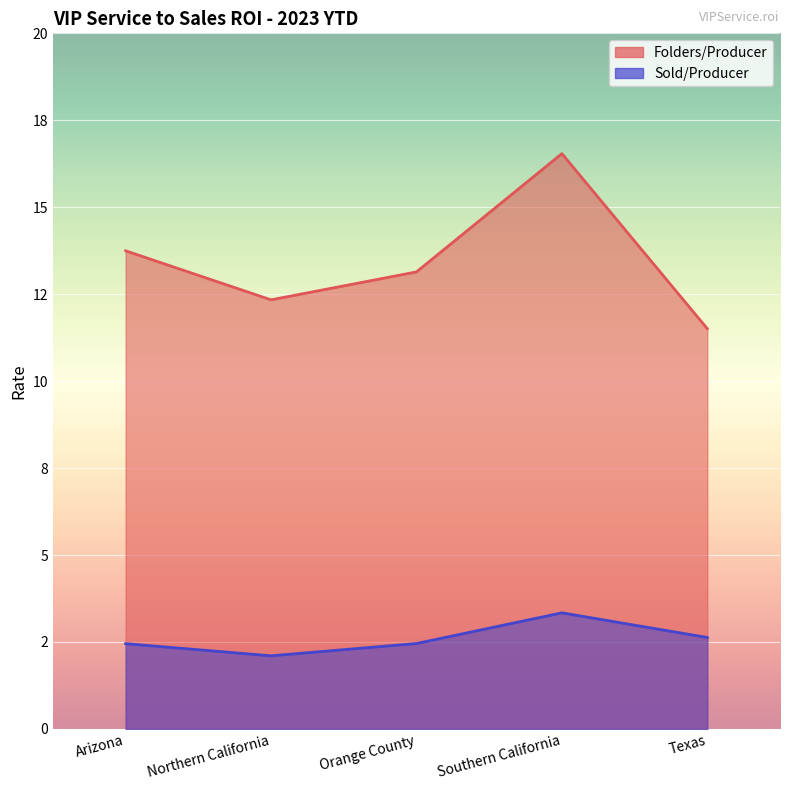

What value does the Sold/Producer series have at Texas?

2.6